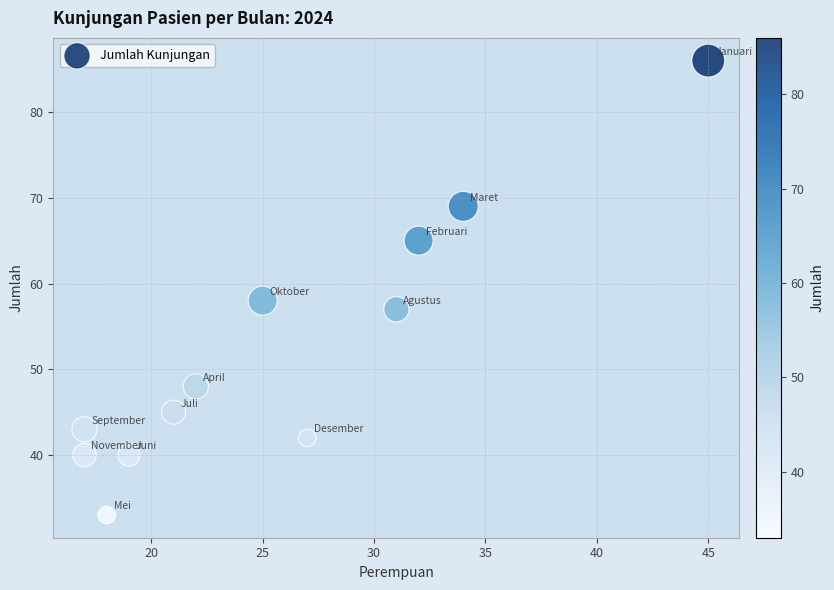

What Y value in the scatter plot is closest to 59?

58